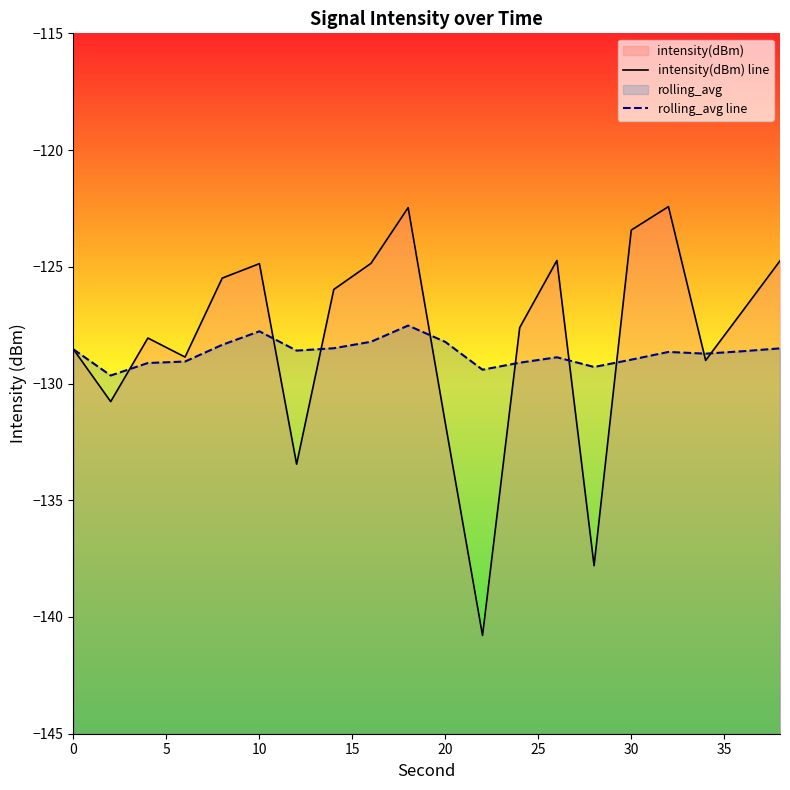

List the series in order of their overall mean, highest first.

intensity(dBm) line, rolling_avg line